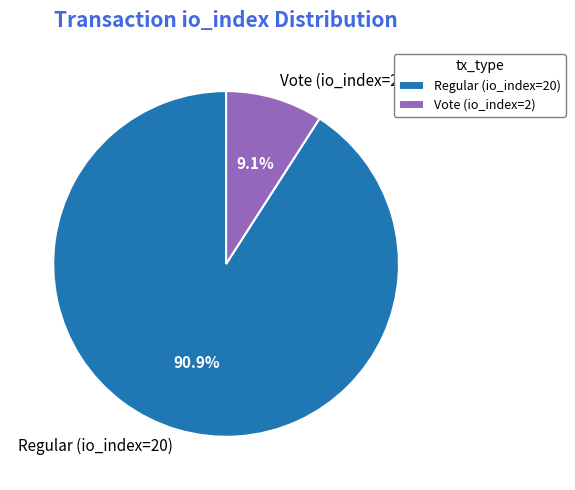

Count the number of slices in the pie.

2